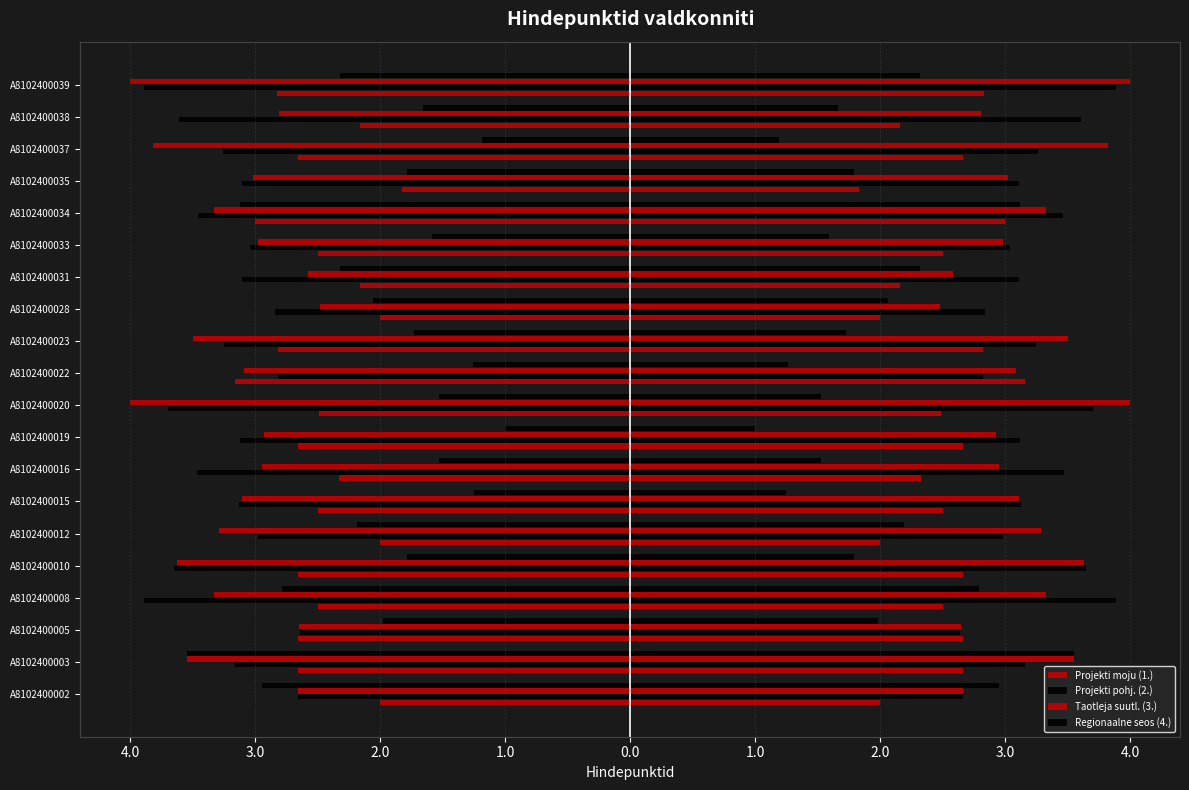

What is the sum of all Regionaalne seos (4.) values?

-39.6